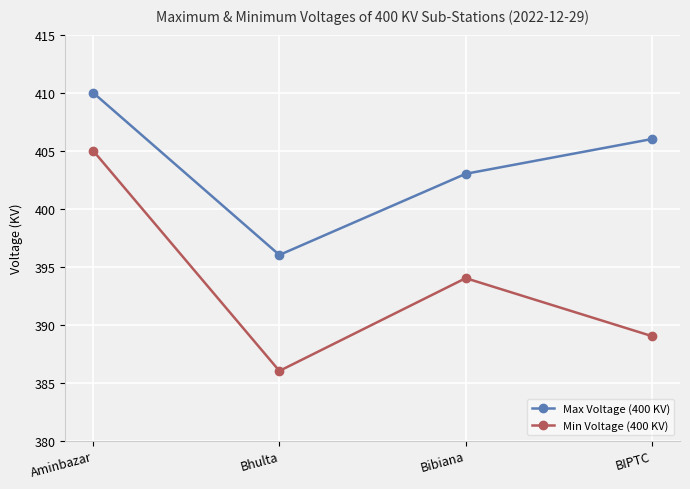

True or false: Max Voltage (400 KV) and Min Voltage (400 KV) intersect in this chart.

False